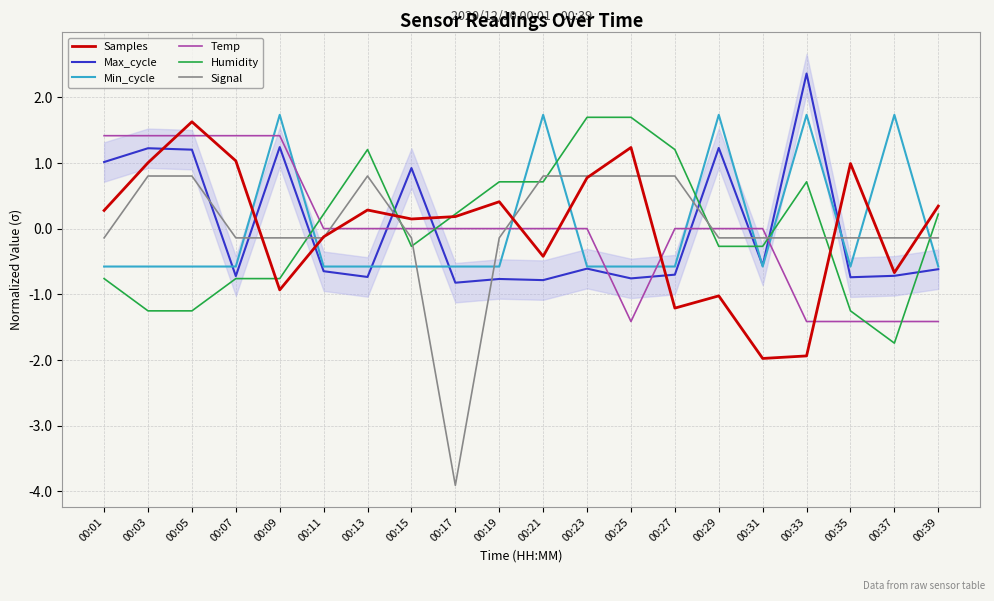

Rank the series at 00:17 from highest to lowest value.

Humidity, Samples, Temp, Min_cycle, Max_cycle, Signal